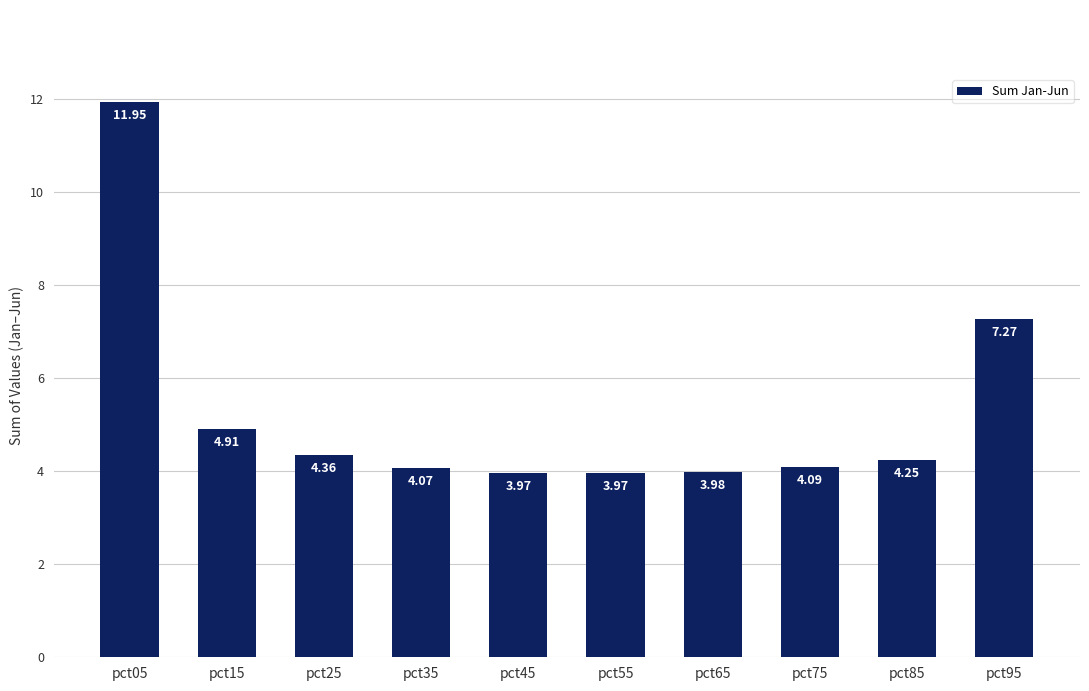

How many values exceed 4?

7